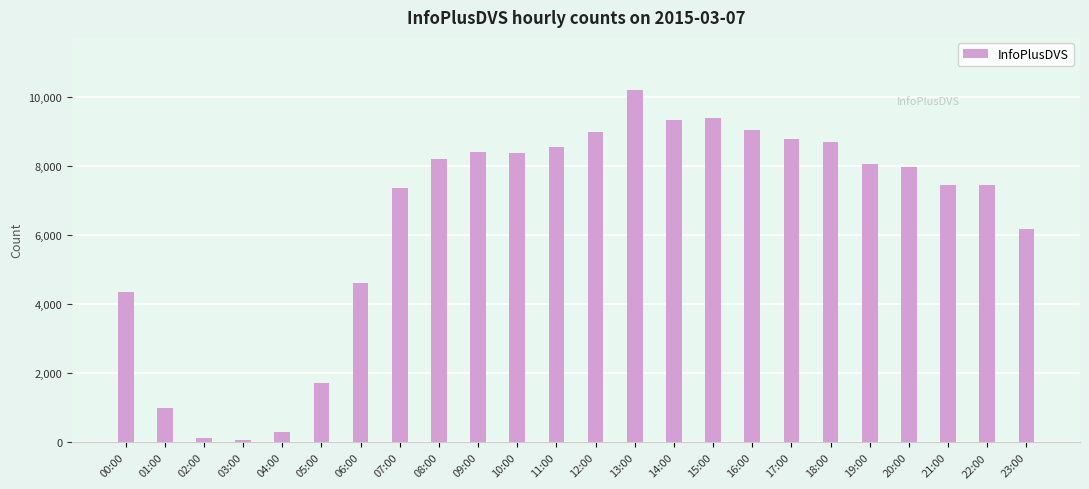

Approximately how many times larger is the value at 09:00 compared to 06:00?

1.8